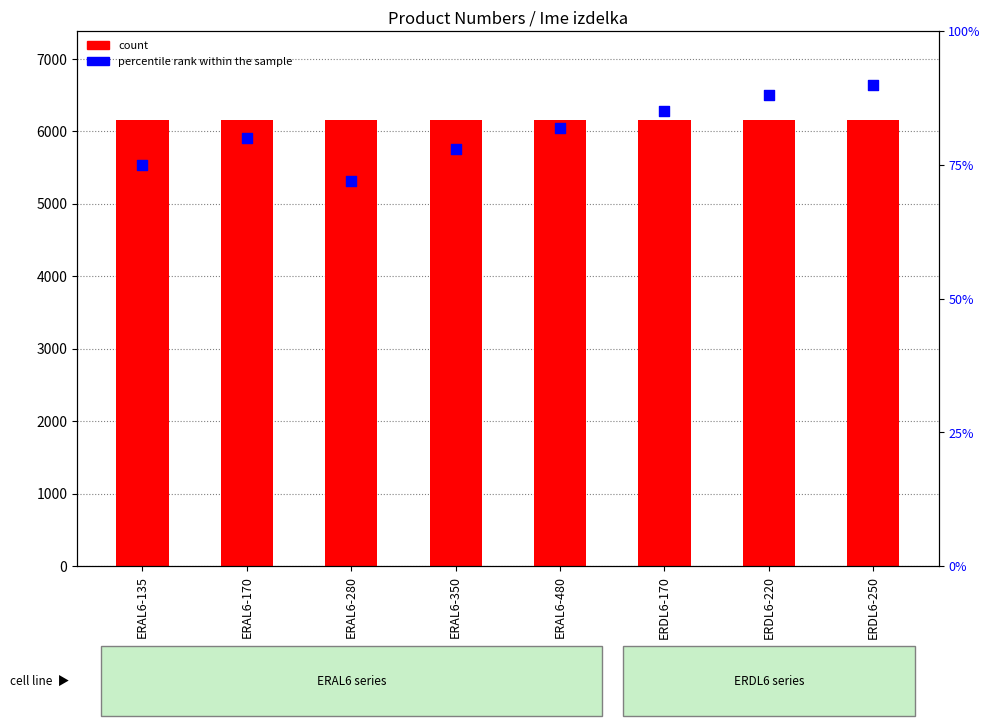

Which series contains the lowest Y value?

percentile rank within the sample